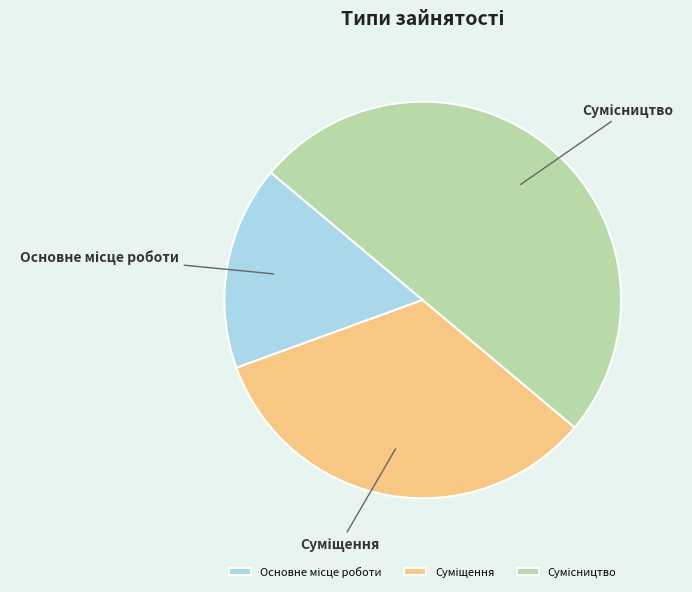

Is Сумісництво the majority of the pie?

No